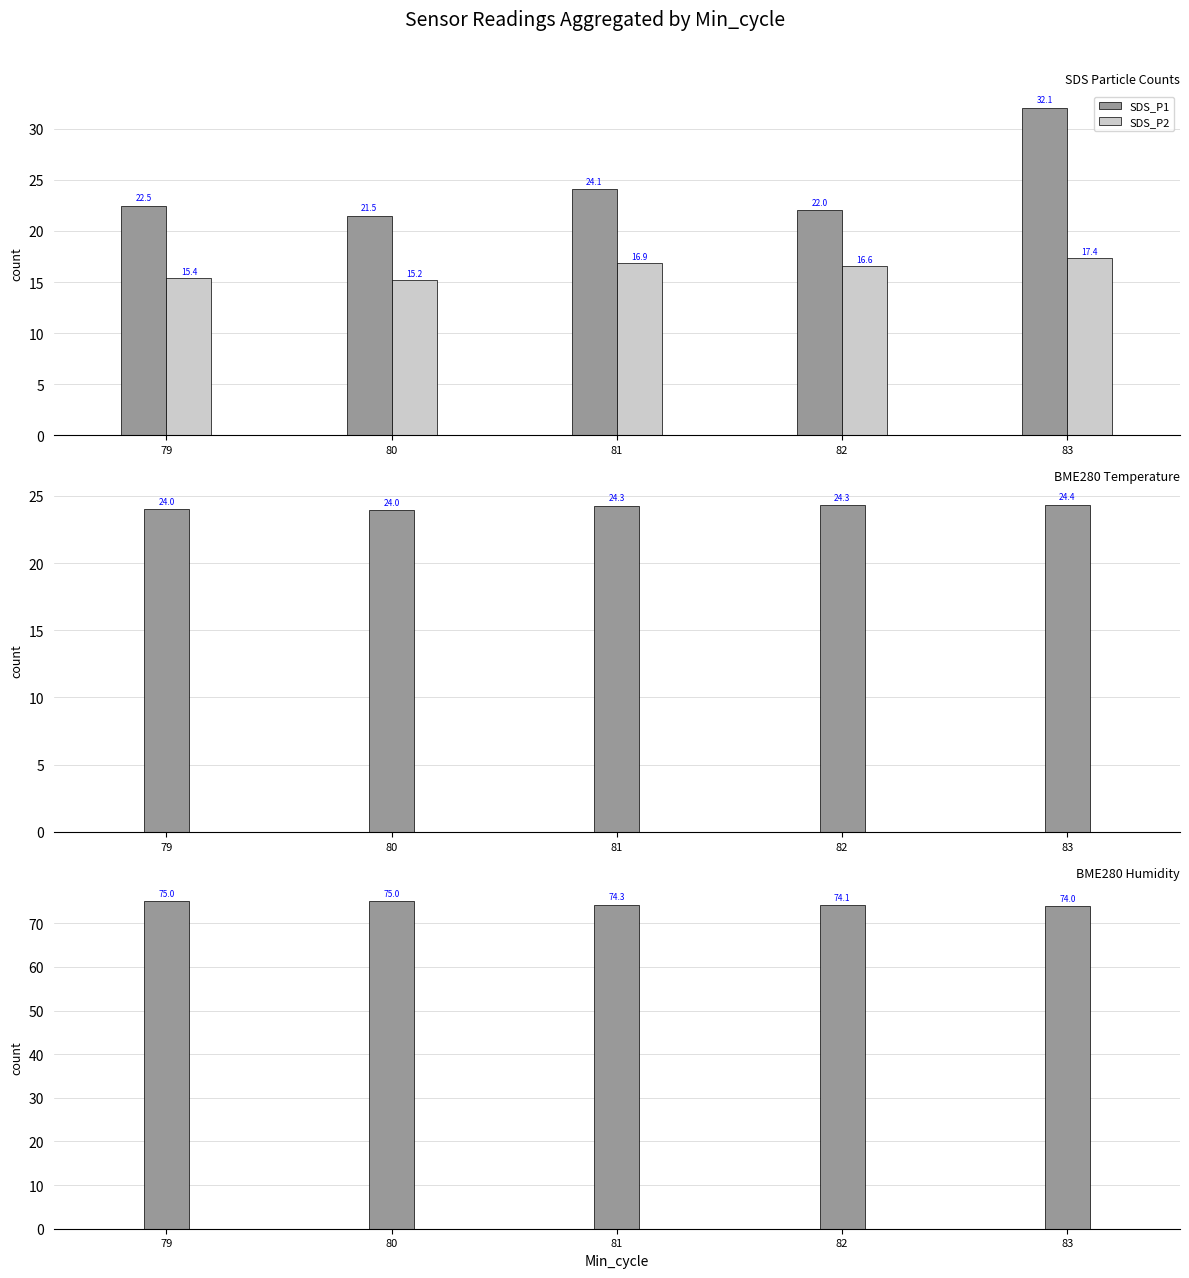

What is the minimum value for BME280_humidity?

74.0